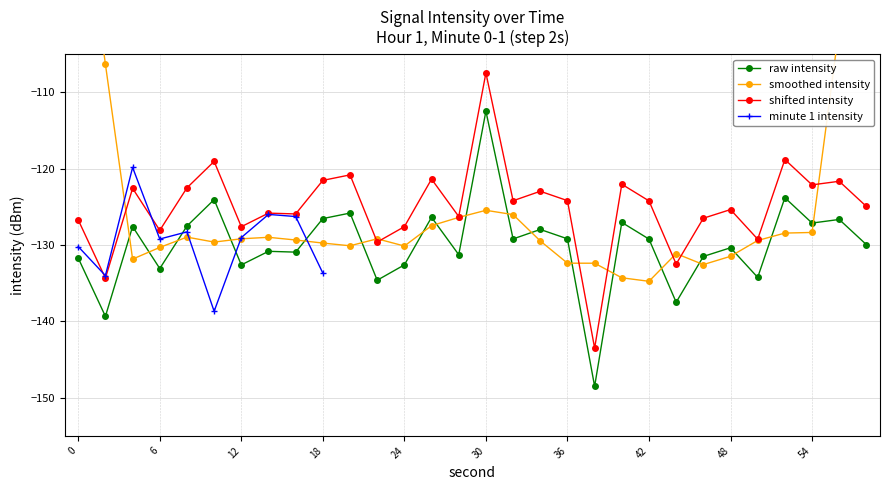

What is the value of the 12th point from the left?

-134.6